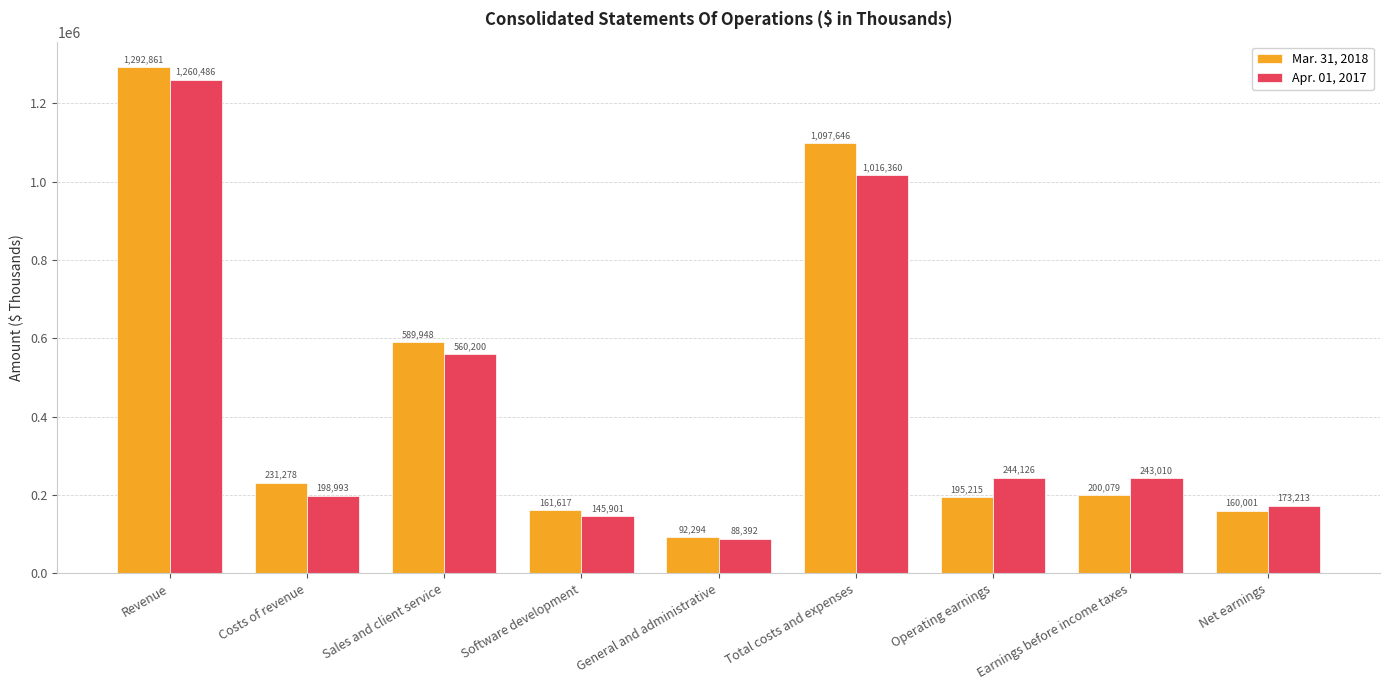

What is the difference between the second highest and minimum values in the Apr. 01, 2017 series?

927968